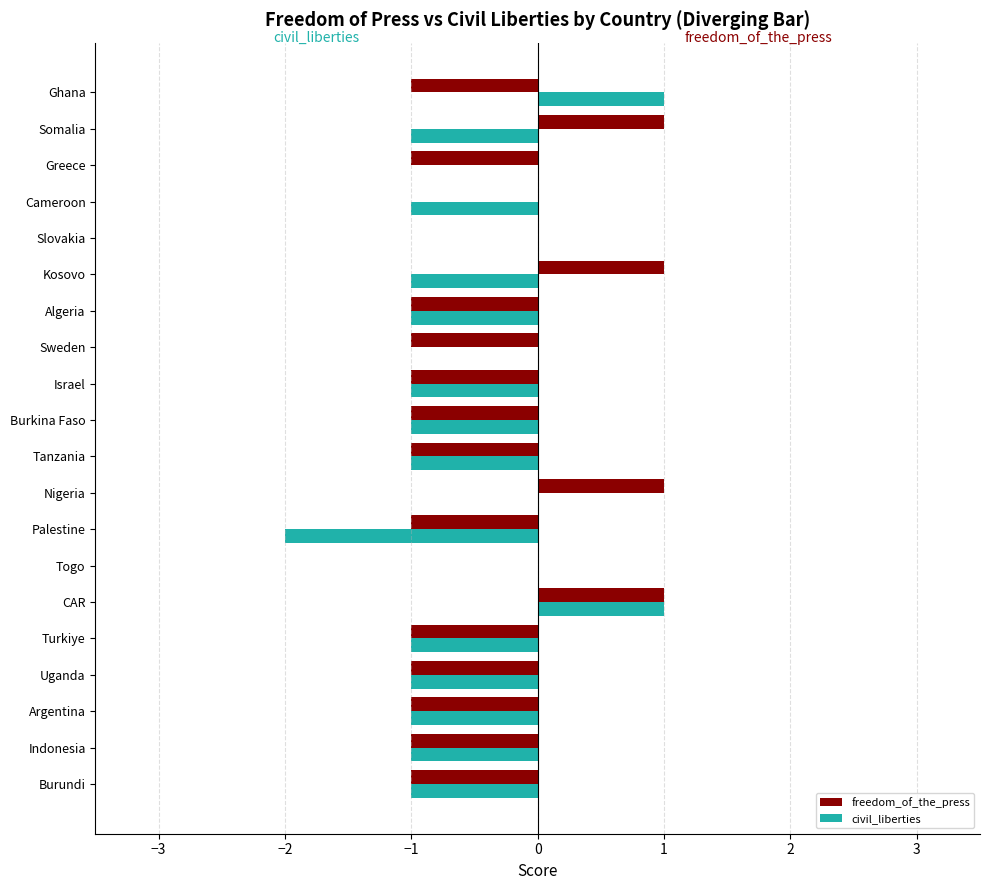

Which series changed the most between Algeria and Kosovo?

freedom_of_the_press